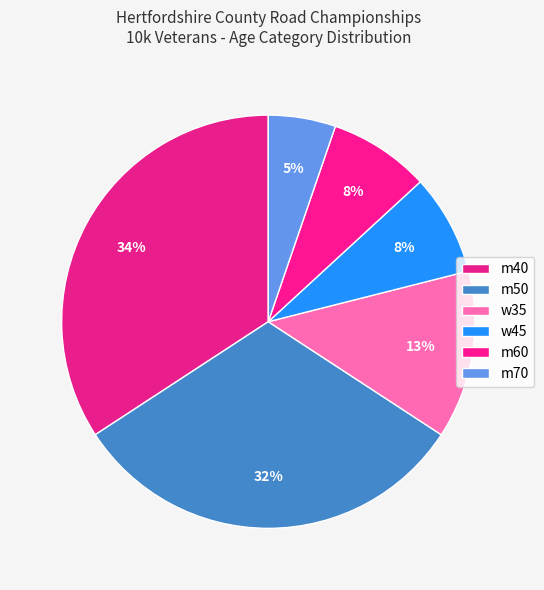

What percentage is the m50 slice, to the nearest percent?

32%